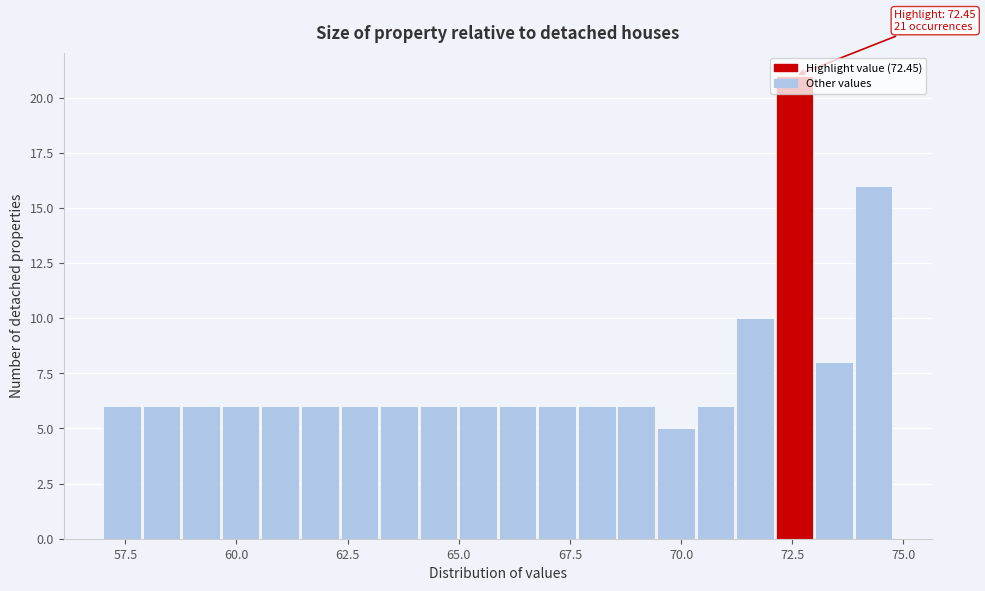

Read against the x-axis, roughly where is the centre of the tallest bar?

72.5